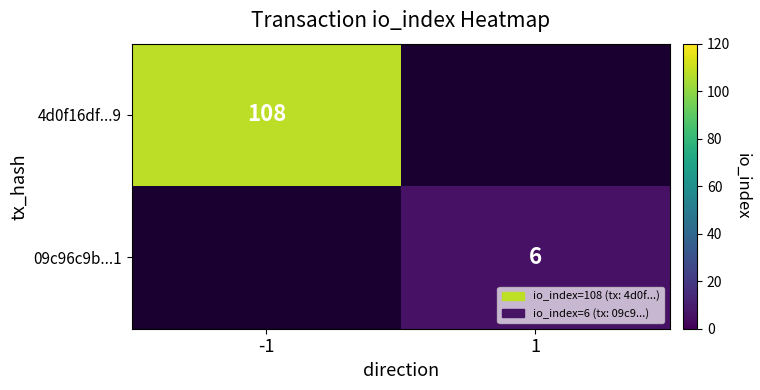

Which category has the highest value across all series?

-1